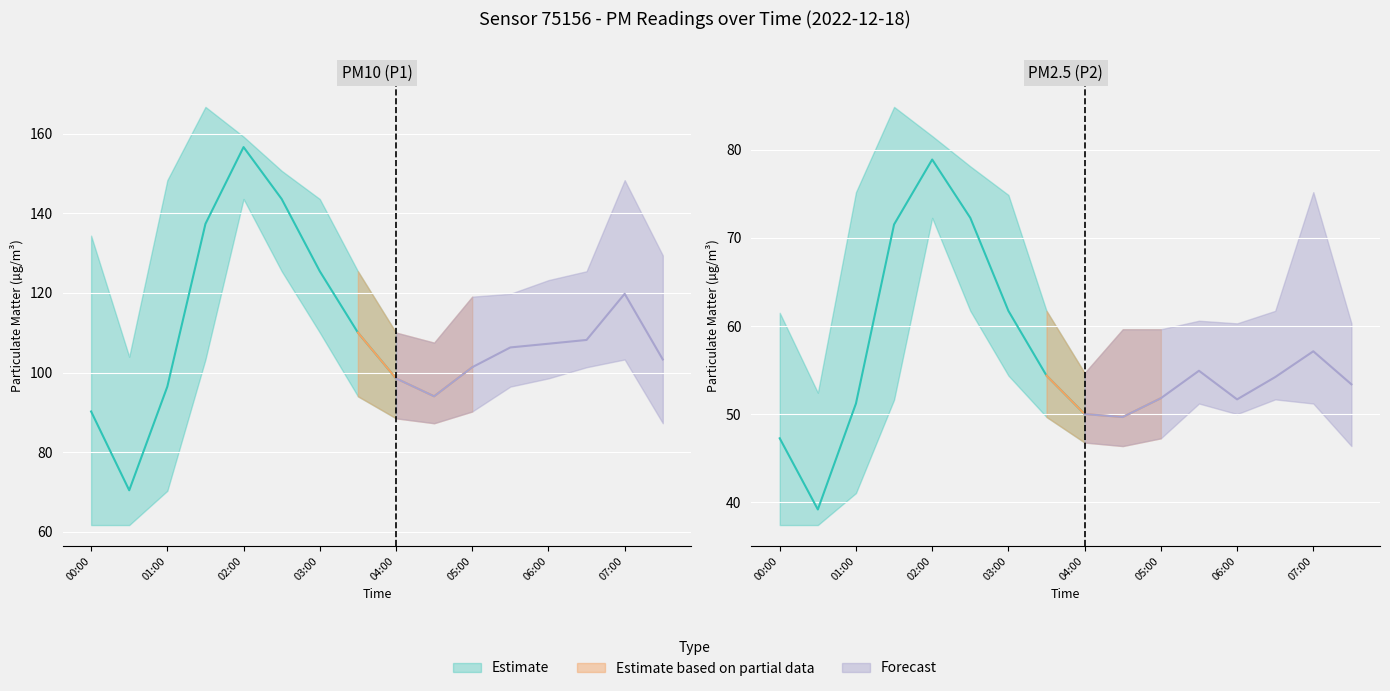

At 02:30, list the series in order from smallest to largest.

P2_lower, P2, P2_upper, P1_lower, P1, P1_upper